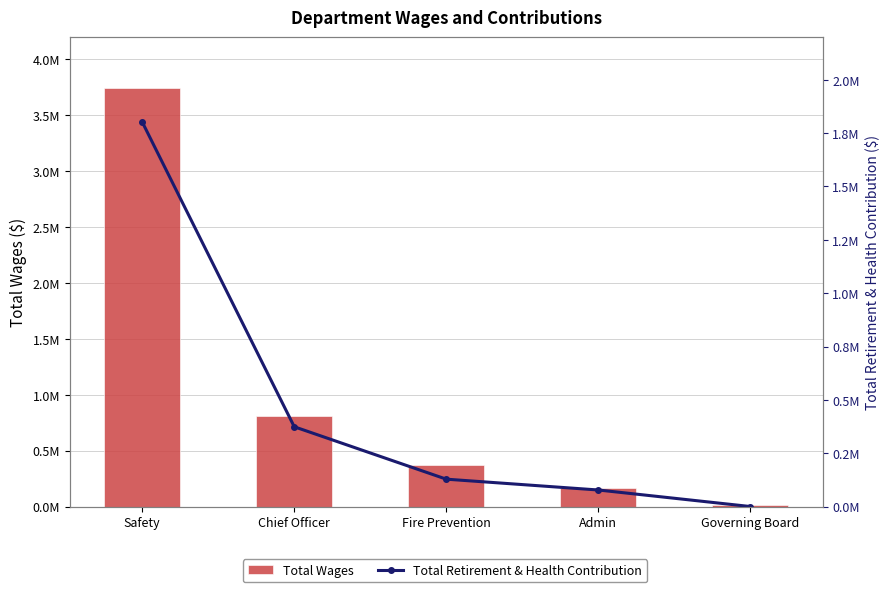

Is the value of Total Retirement & Health Contribution at Governing Board greater than the value of Total Wages at Admin?

No